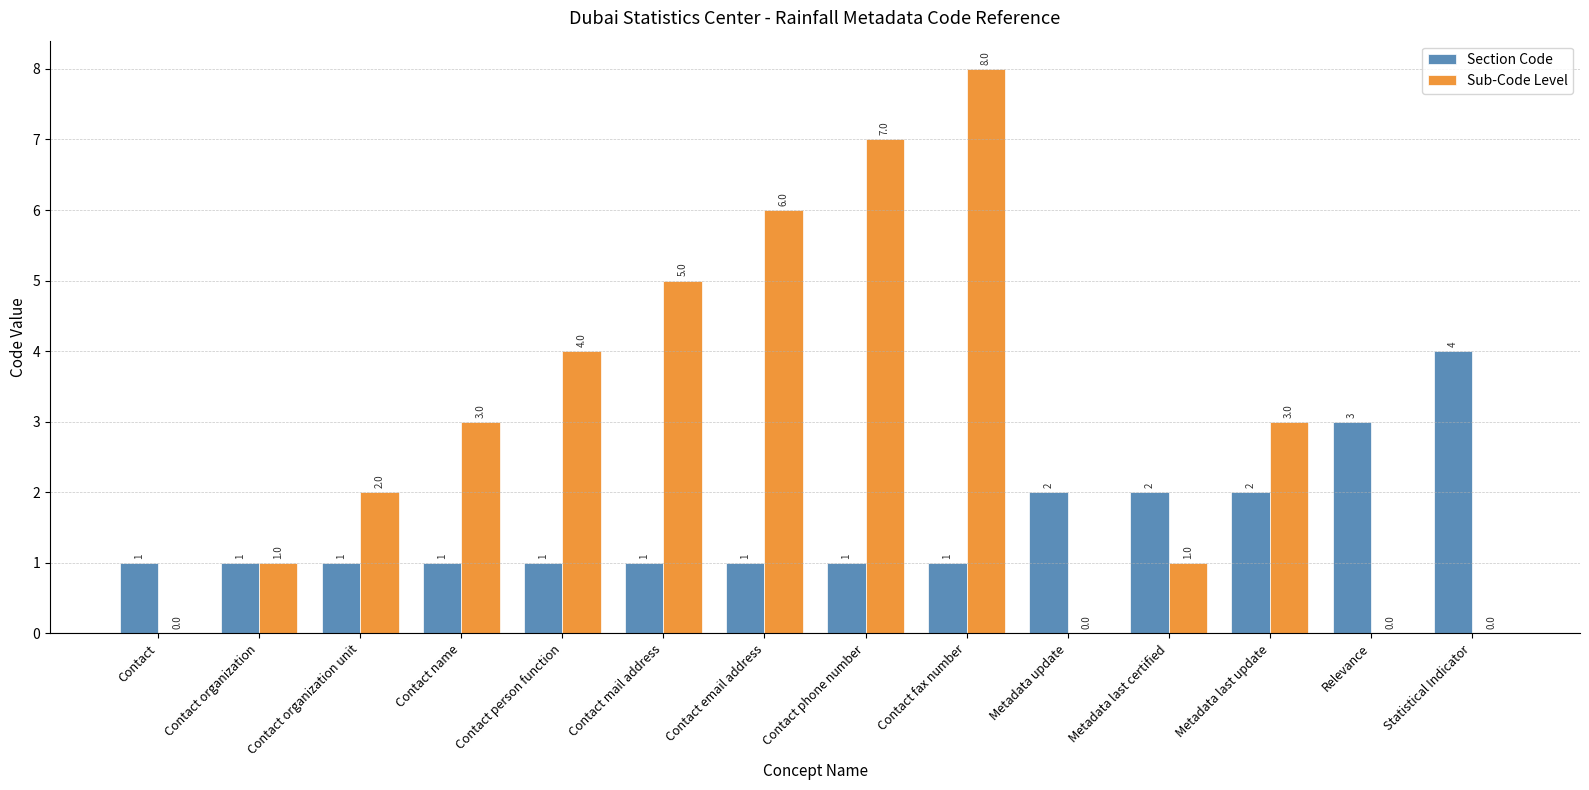

At which category is the sum across all series the highest?

Contact fax number